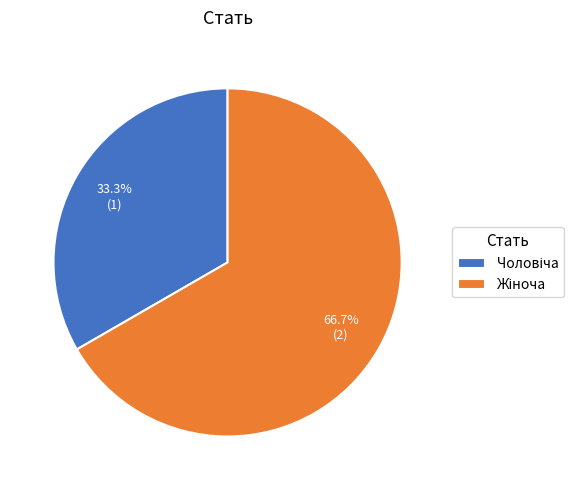

Is there a majority slice in this chart?

Yes